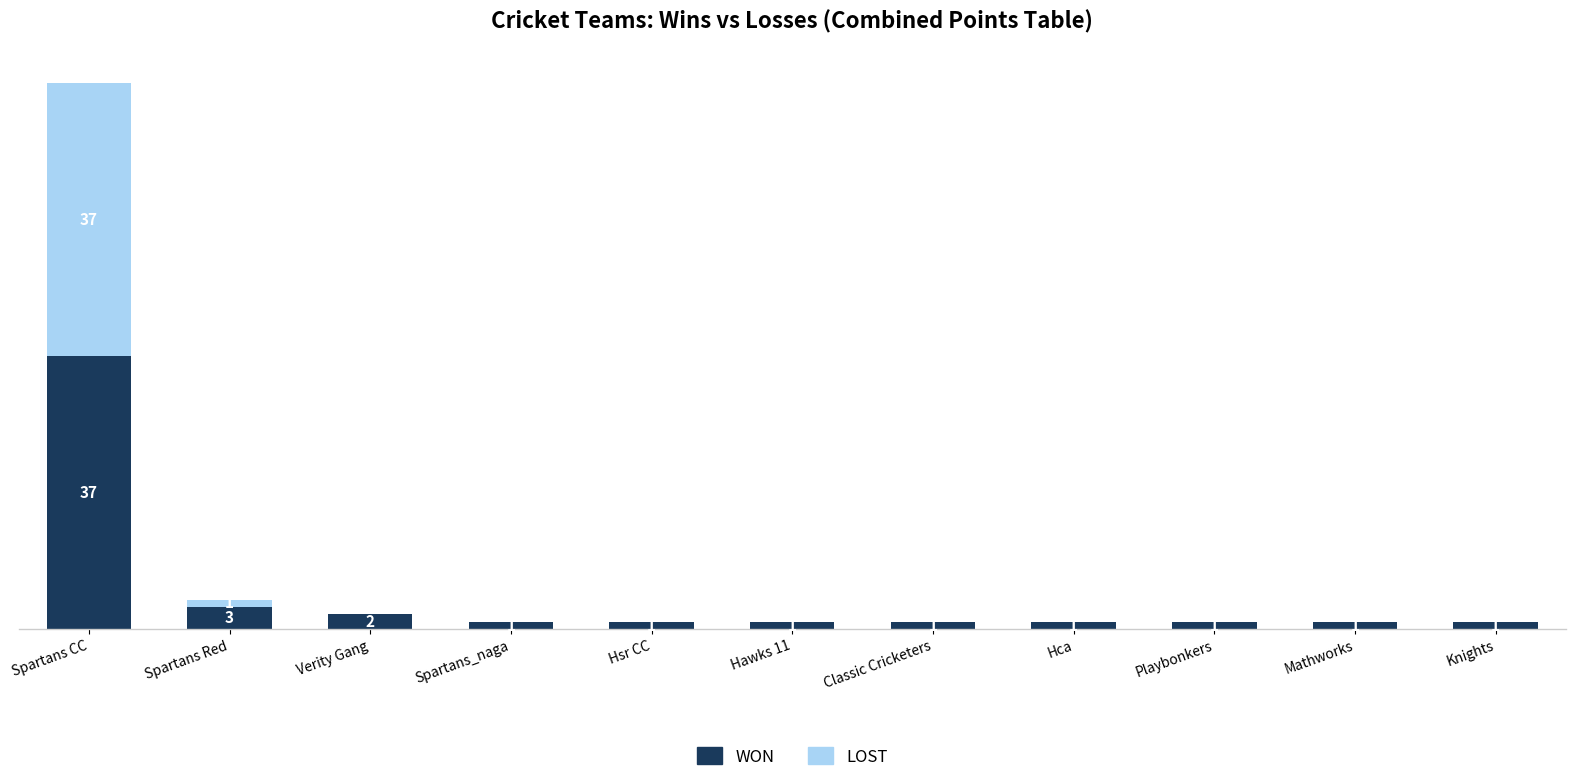

At which label does WON reach its peak?

Spartans CC